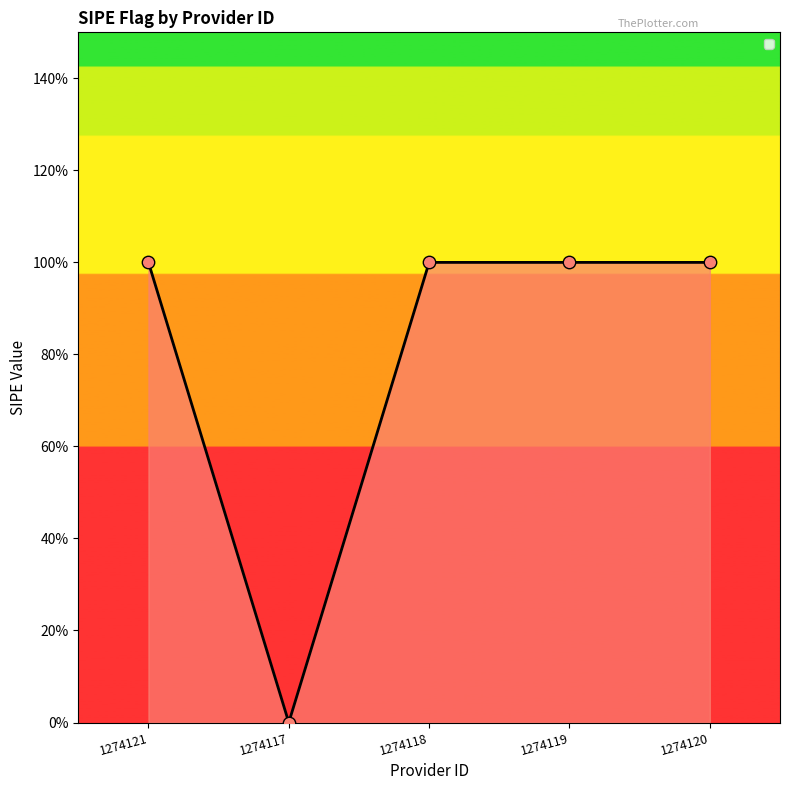

Does the chart have visible grid lines?

No